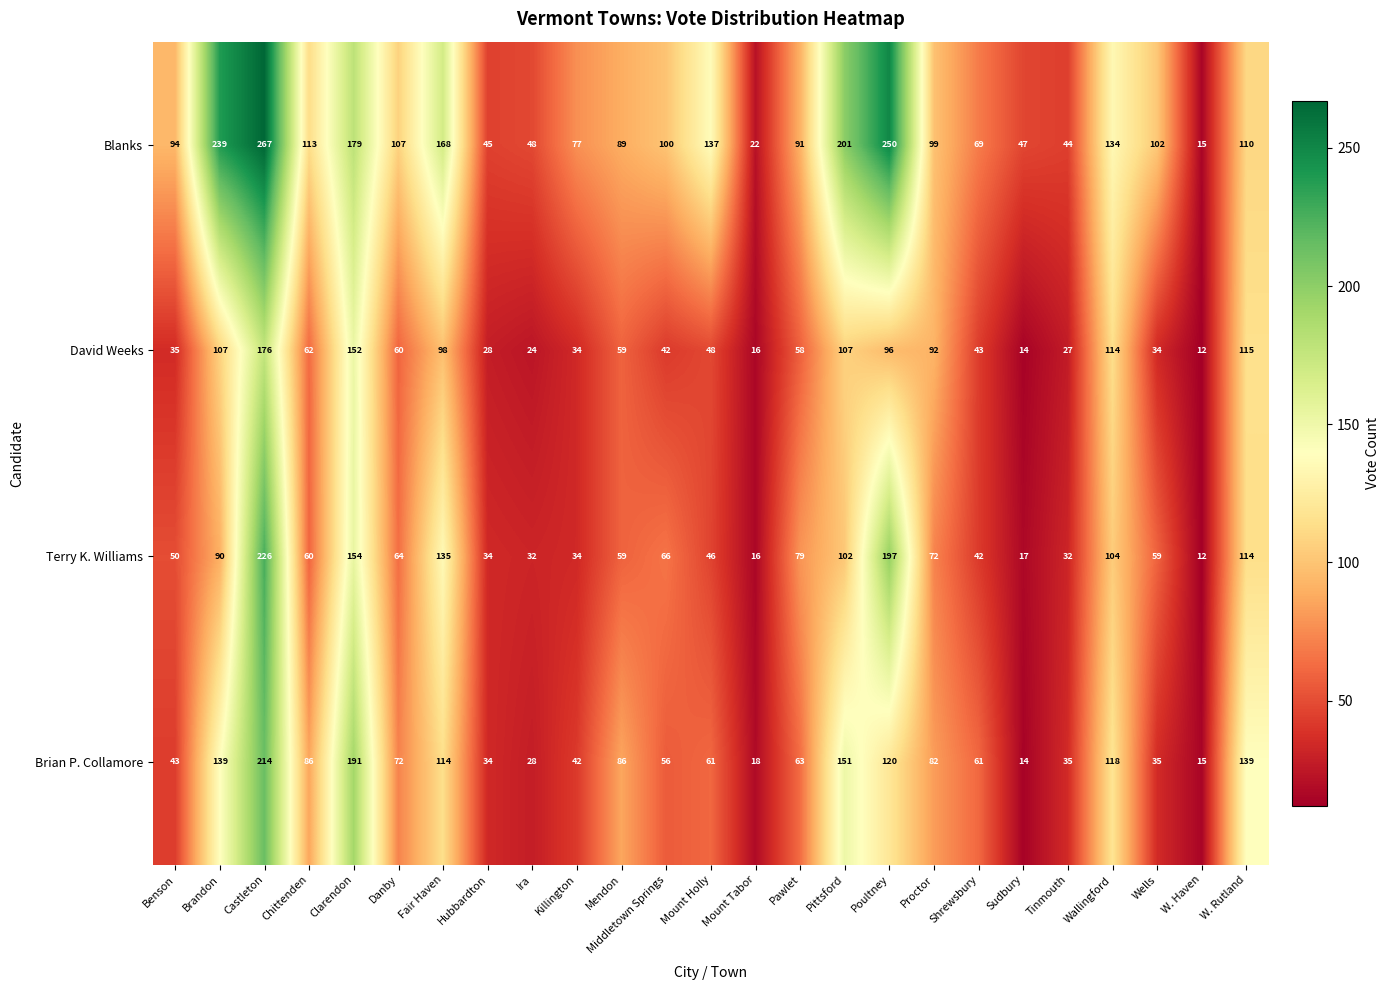

Where is Brian P. Collamore nearest to the value 114?

Fair Haven